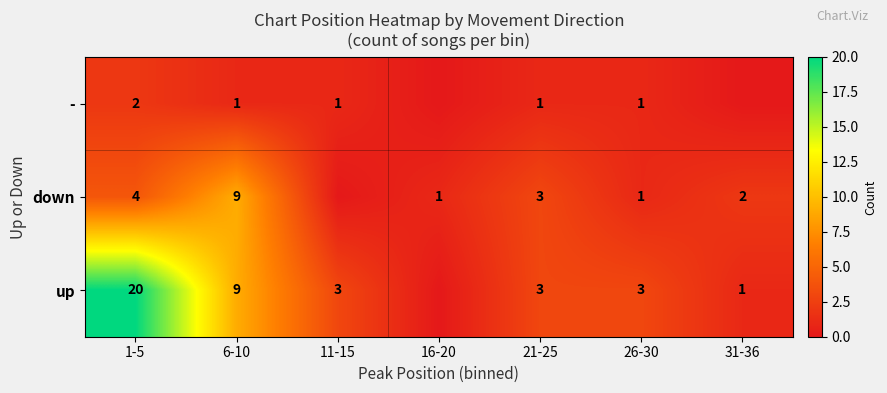

Which has a higher value, 6-10 or 1-5?

1-5